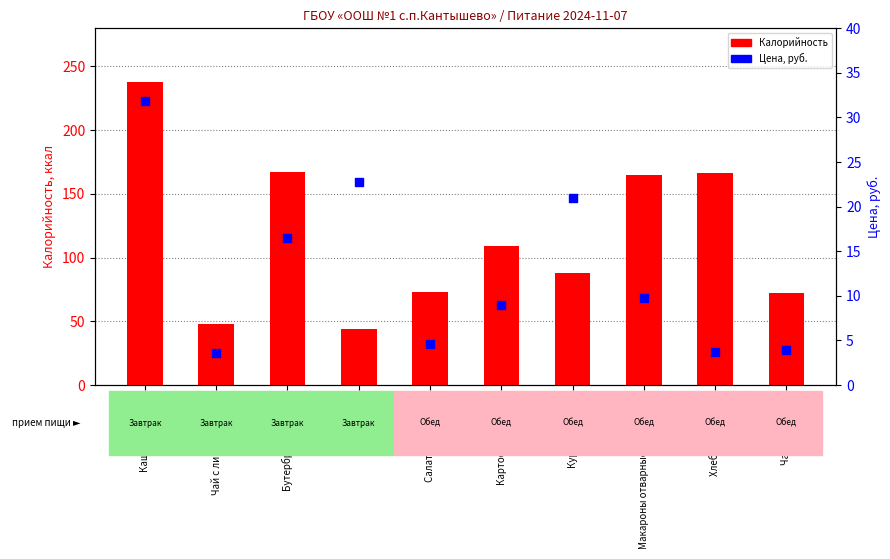

Which series has the largest total across all categories?

Калорийность